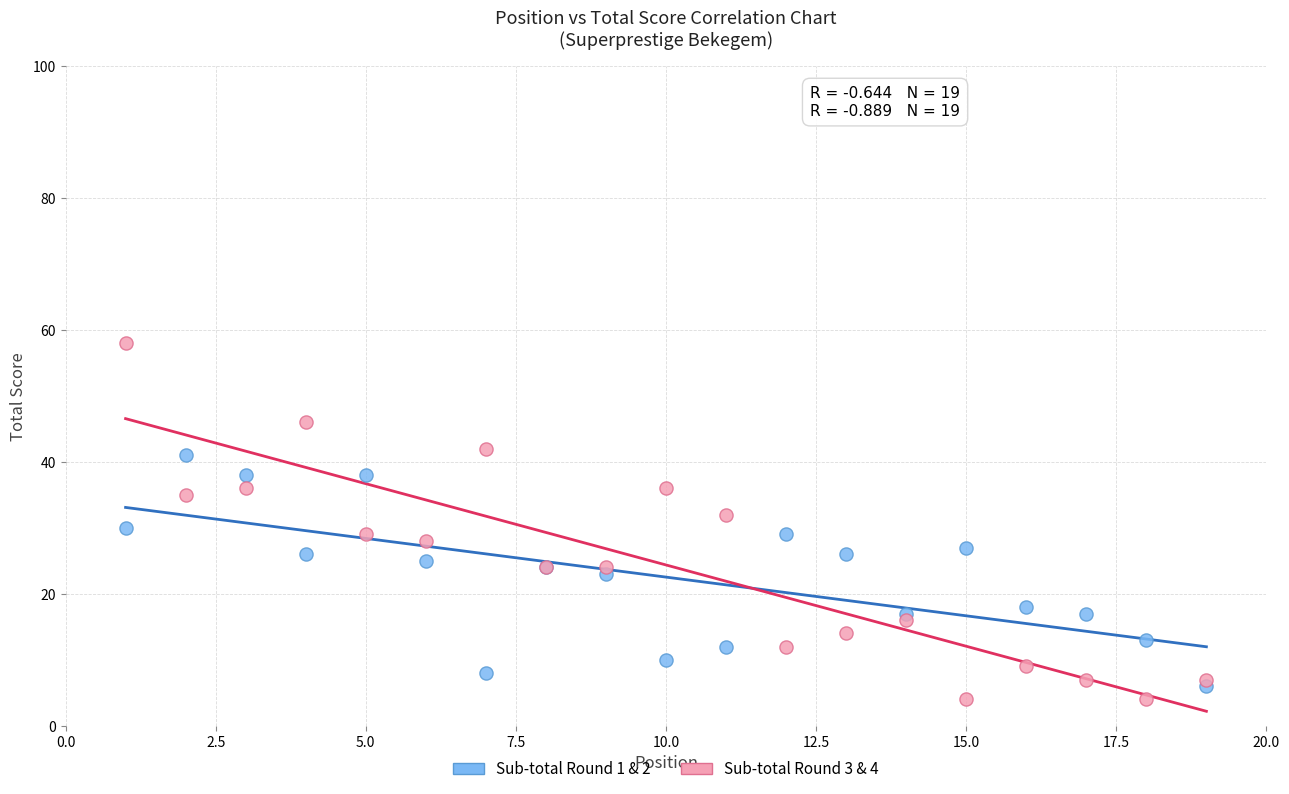

Which series reaches the maximum Y coordinate?

Sub-total Round 3 & 4